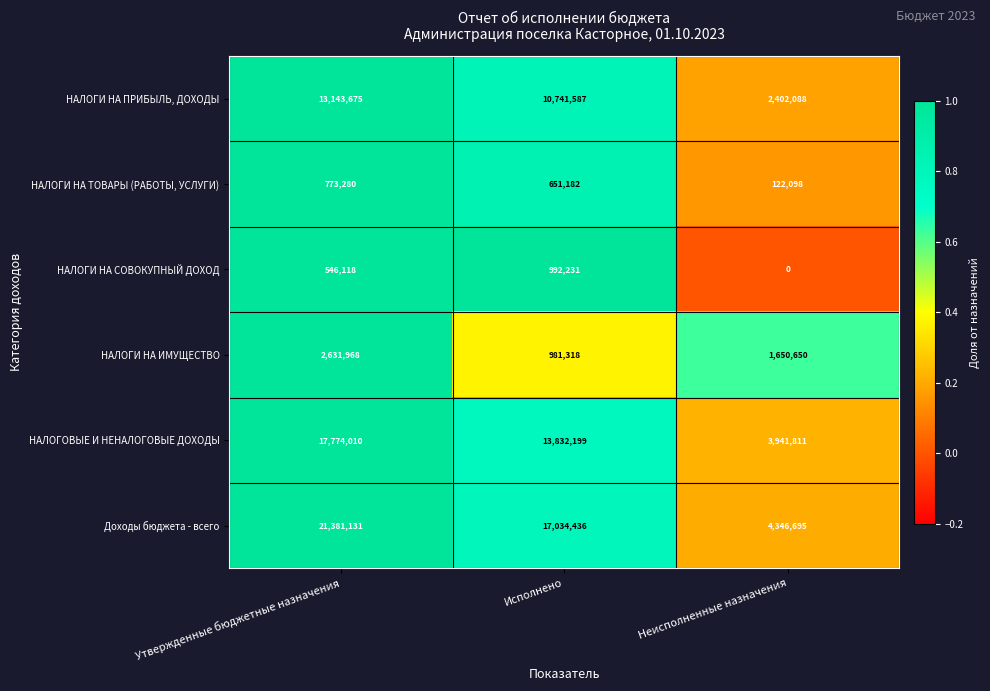

The НАЛОГИ НА ИМУЩЕСТВО series shows 981318 at Исполнено. True or false?

True